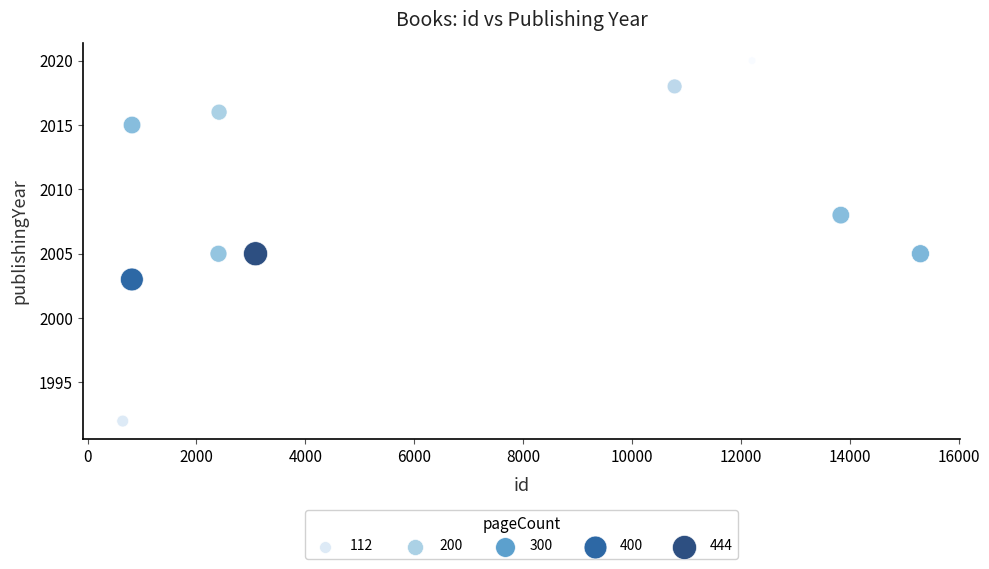

What is the range of X values (max minus min)?

14654